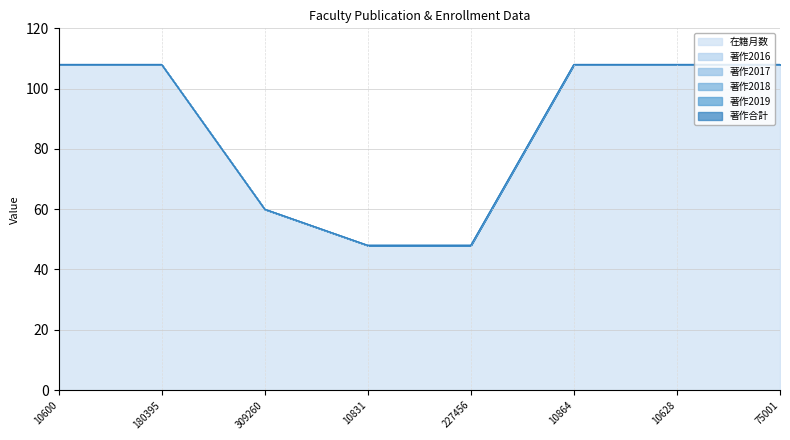

What is the value of the 在籍月数 point at the 4th from the left?

48